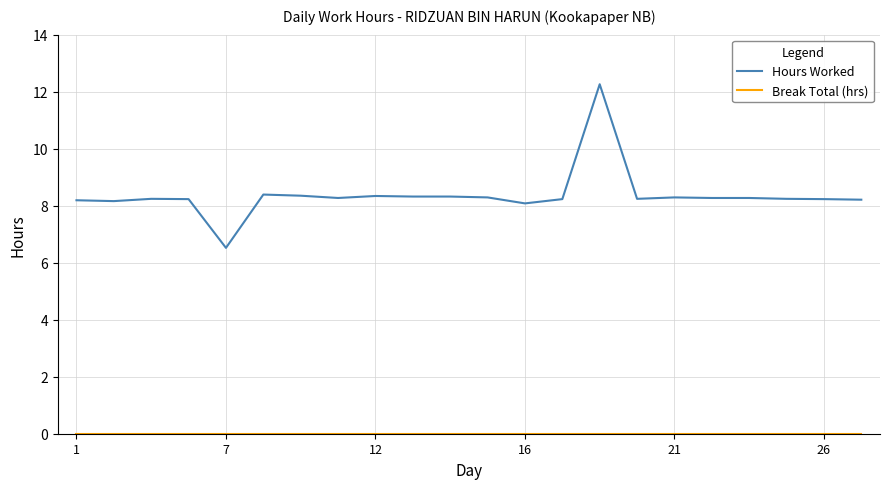

What is the maximum value shown in the chart?

12.3